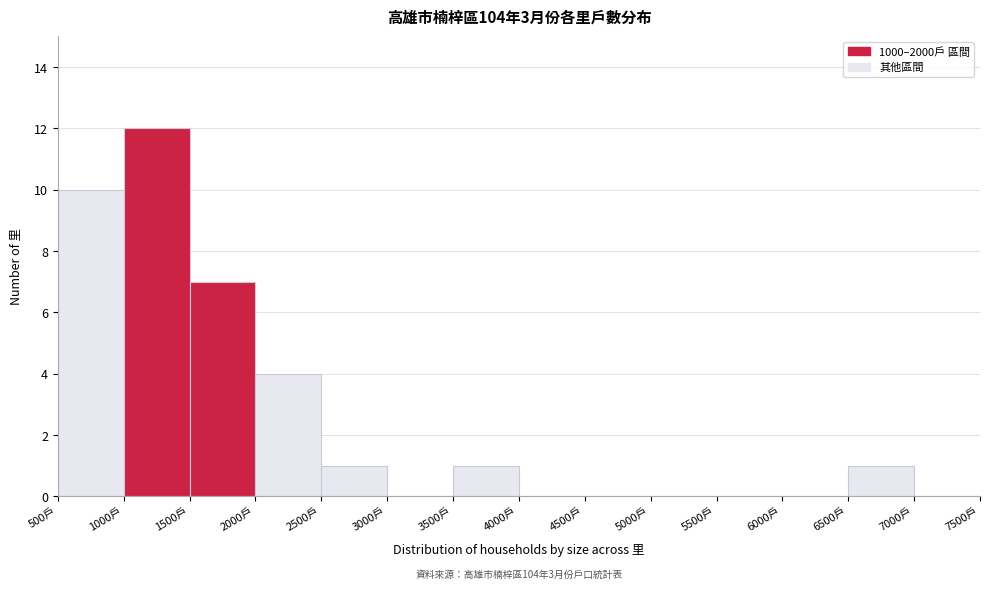

Which range on the x-axis has the tallest bar?

1000 to 1500